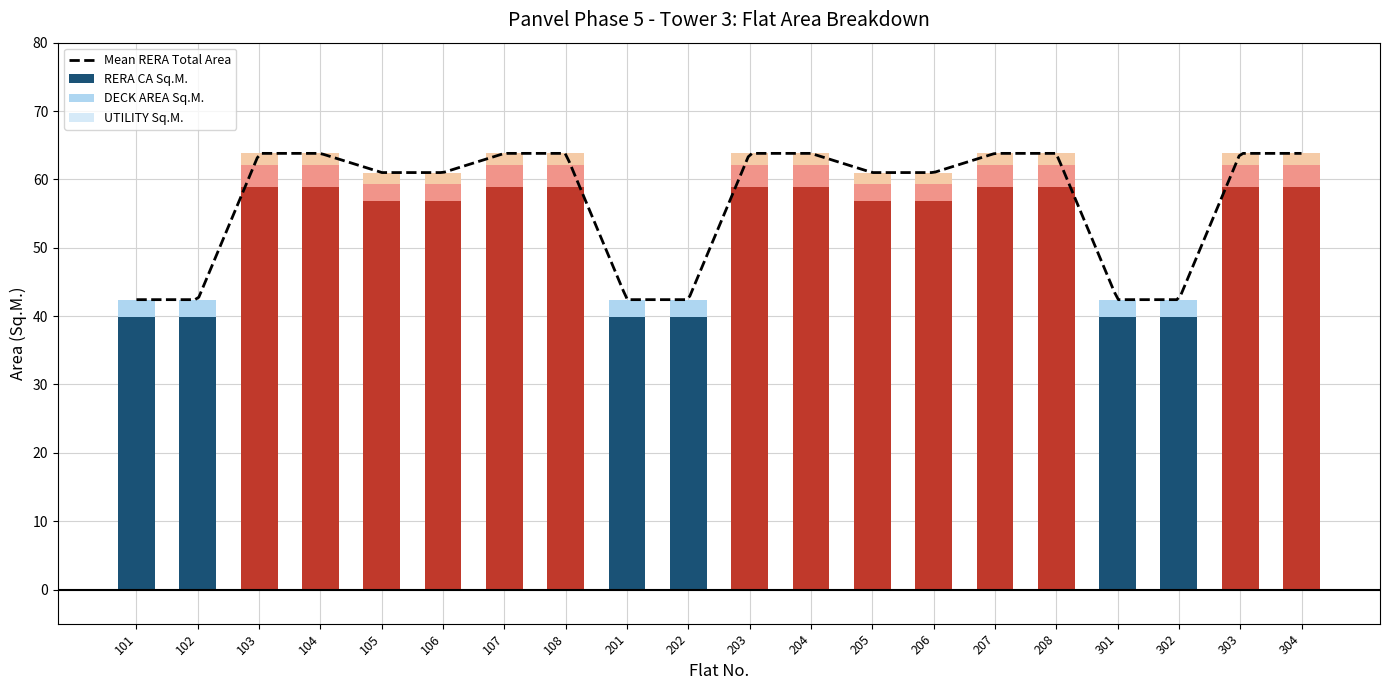

How many groups of bars are there?

20